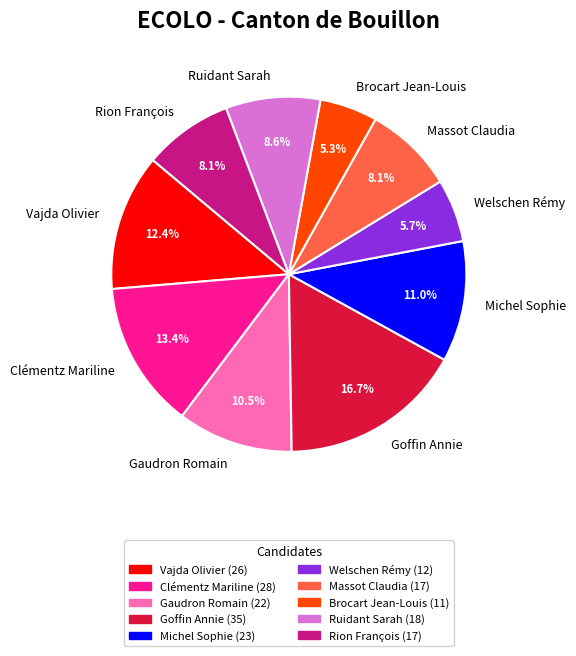

The Brocart Jean-Louis slice represents 5% of the pie. True or false?

True